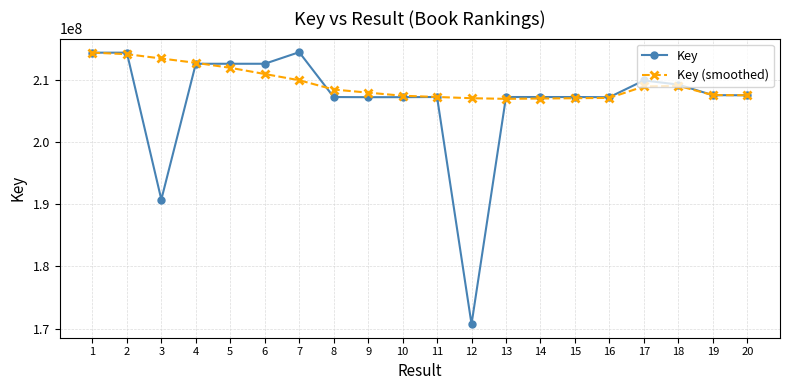

Rank the series at 12 from highest to lowest value.

Key (smoothed), Key